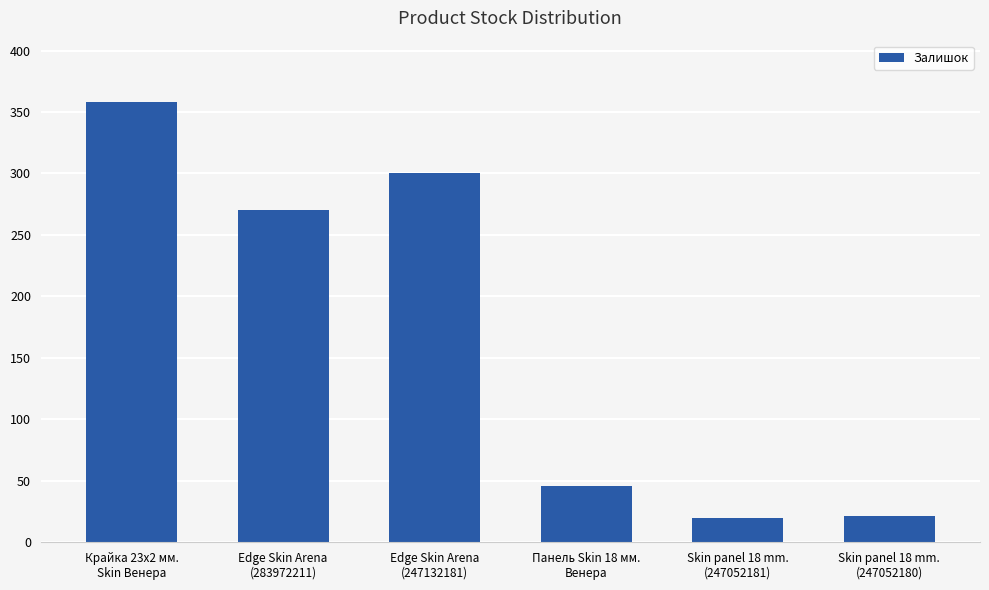

What is the value of the 3rd bar from the left?

300